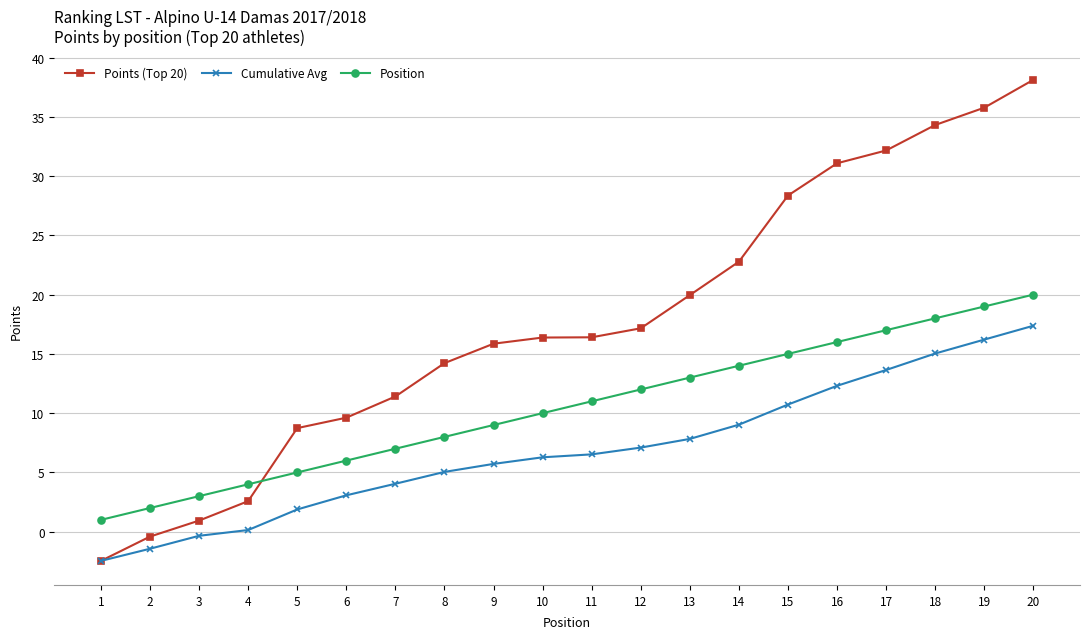

What is the difference between the maximum and second lowest values in the Points (Top 20) series?

38.5